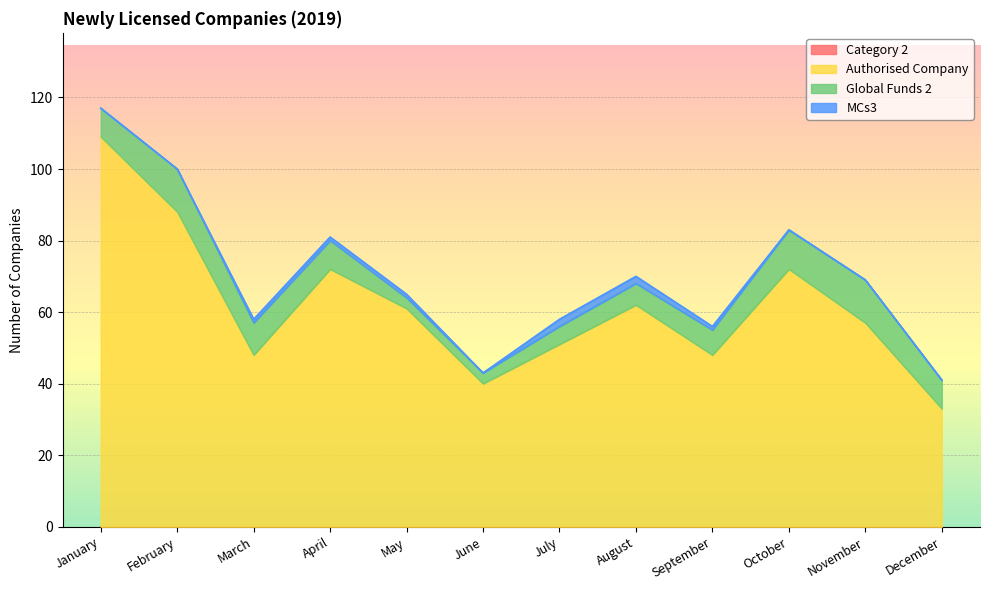

How many Global Funds 2 values are between 6 and 11?

7